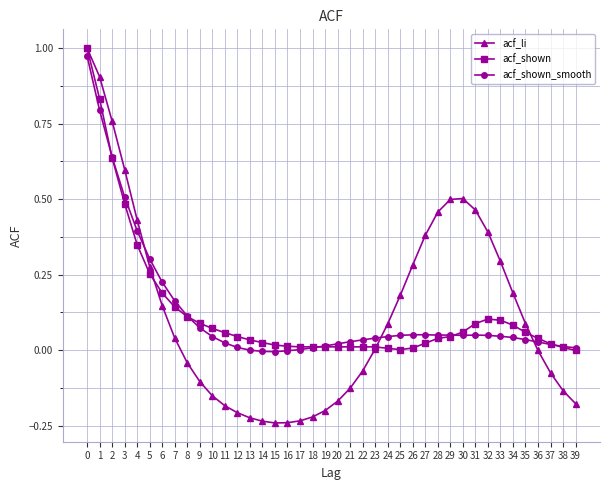

Which series has the largest range (max minus min)?

acf_li